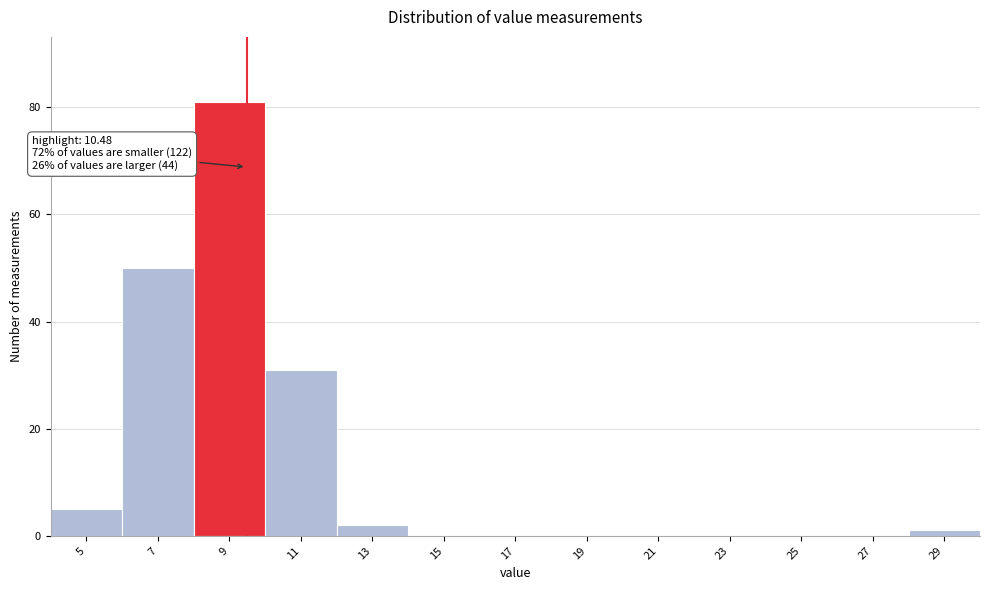

Reading left to right, transcribe all the data shown in this chart.

5=5	7=50	9=81	11=31	13=2	15=0	17=0	19=0	21=0	23=0	25=0	27=0	29=1